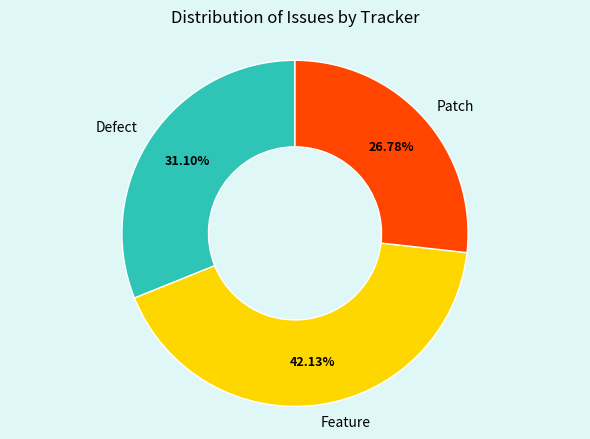

Does any single category account for the majority?

No